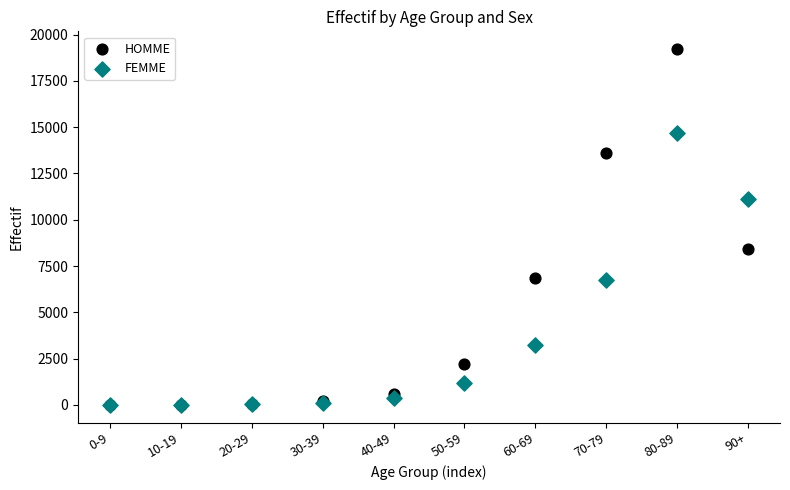

In the HOMME series, what Y value is closest to 9611?

8430